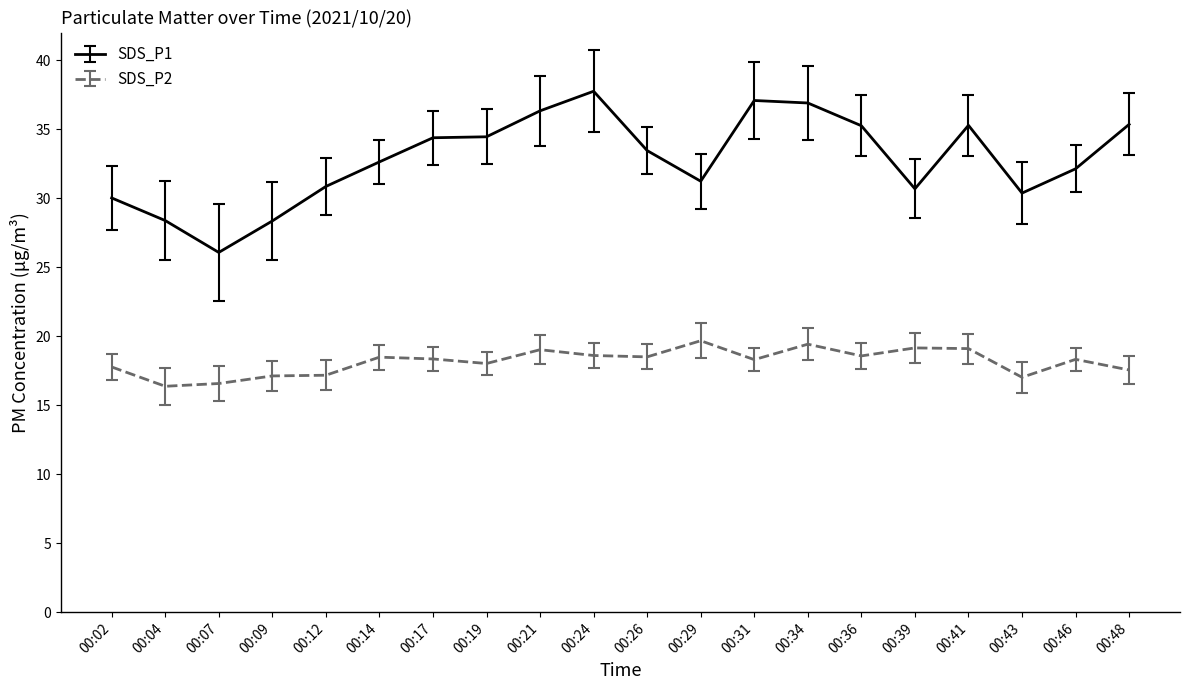

Which series changed the most between 00:04 and 00:24?

SDS_P1